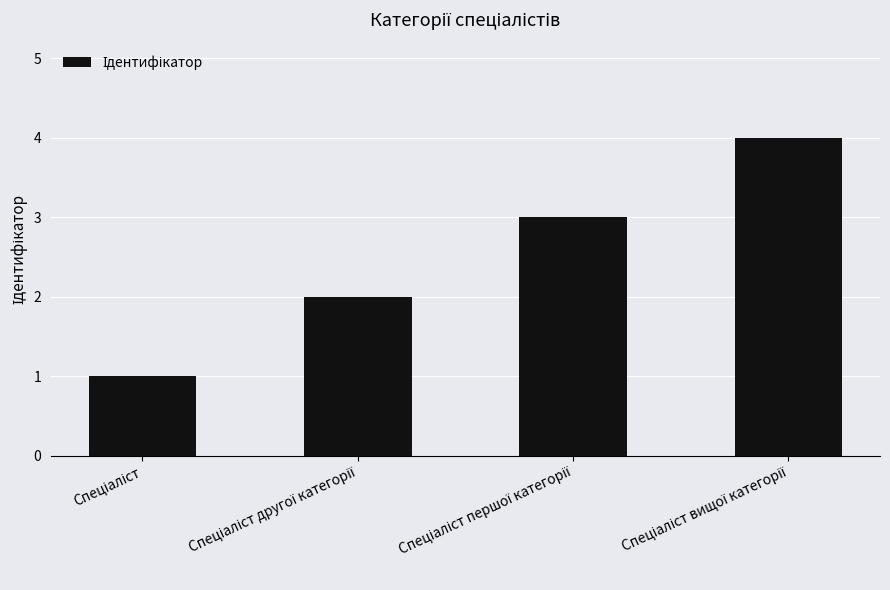

How many data points are less than 3?

2